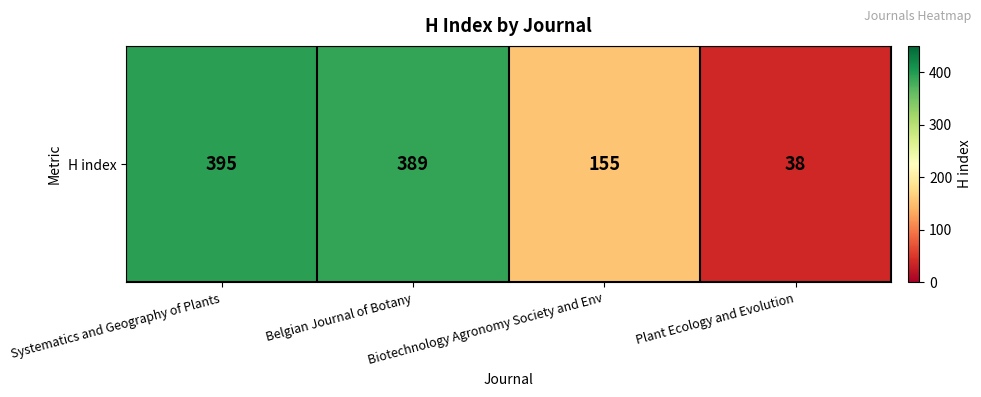

What is the change in value from Biotechnology Agronomy Society and Env to Plant Ecology and Evolution?

-117